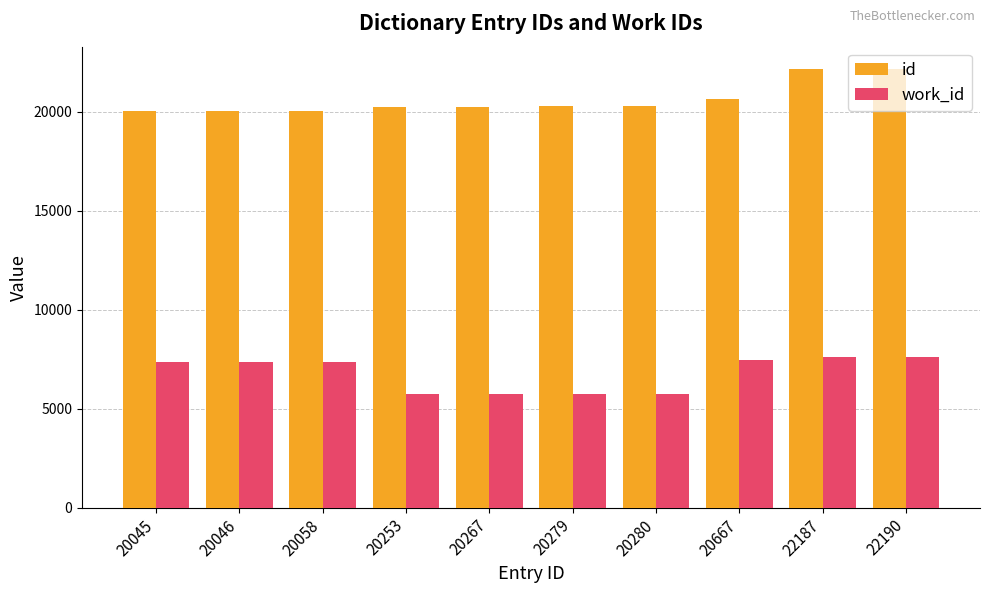

What are all the series names shown in the legend?

id, work_id